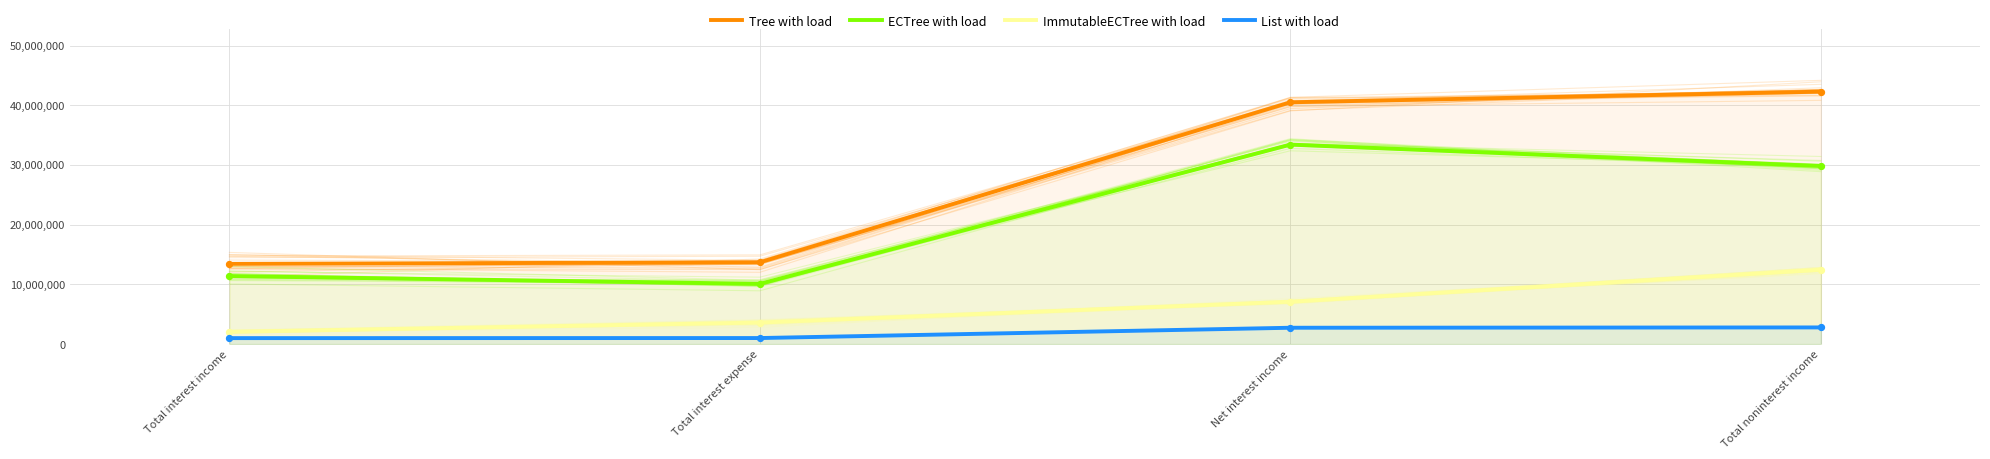

Which series reaches the minimum Y coordinate?

List with load